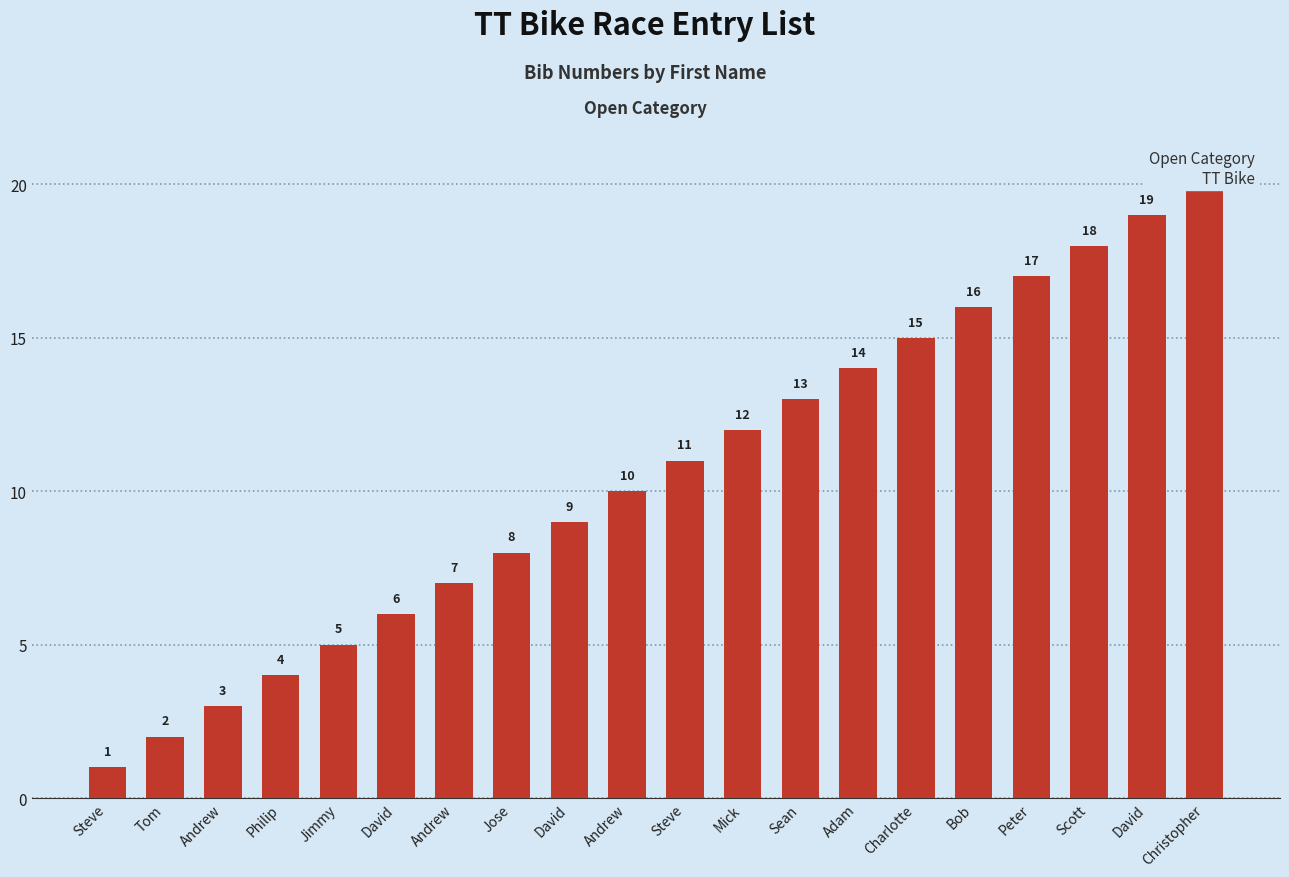

Which category has the highest value across all series?

Christopher